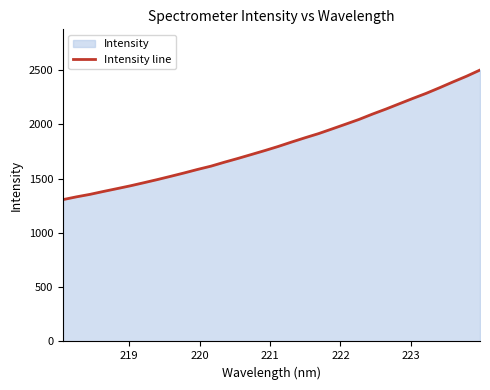

What is the minimum value shown in the chart?

1307.4